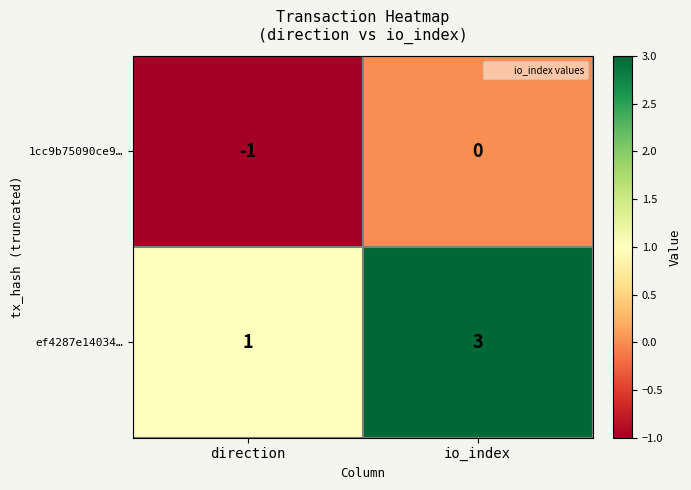

Which label corresponds to the largest value in the chart?

io_index